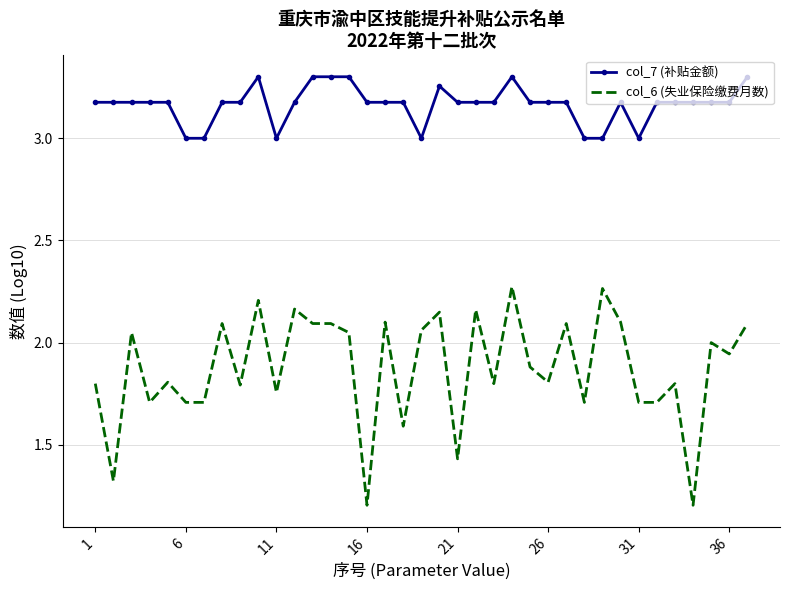

What is the smallest value displayed?

1.2